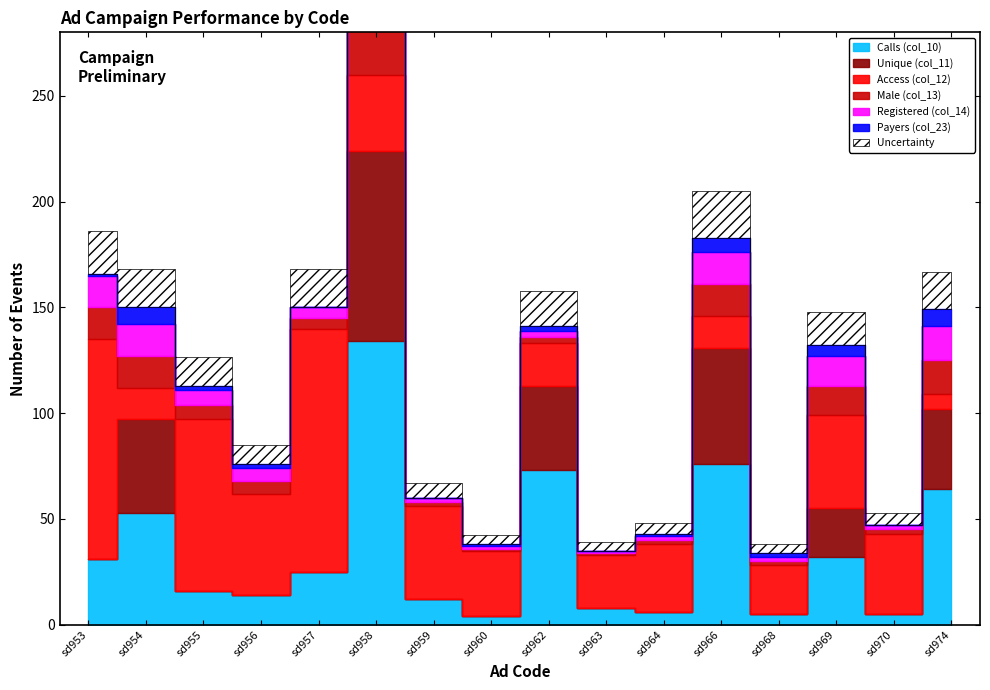

At which label does Calls (col_10) first exceed 25?

sd953